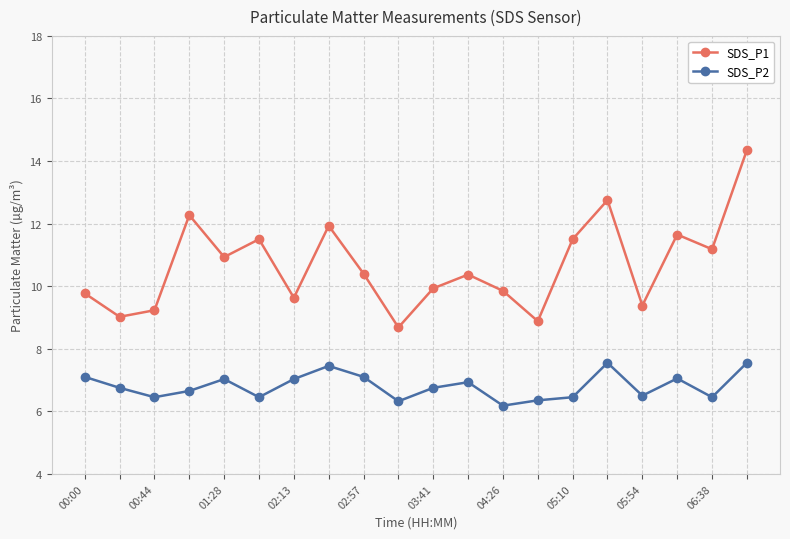

Which series has the largest total across all categories?

SDS_P1